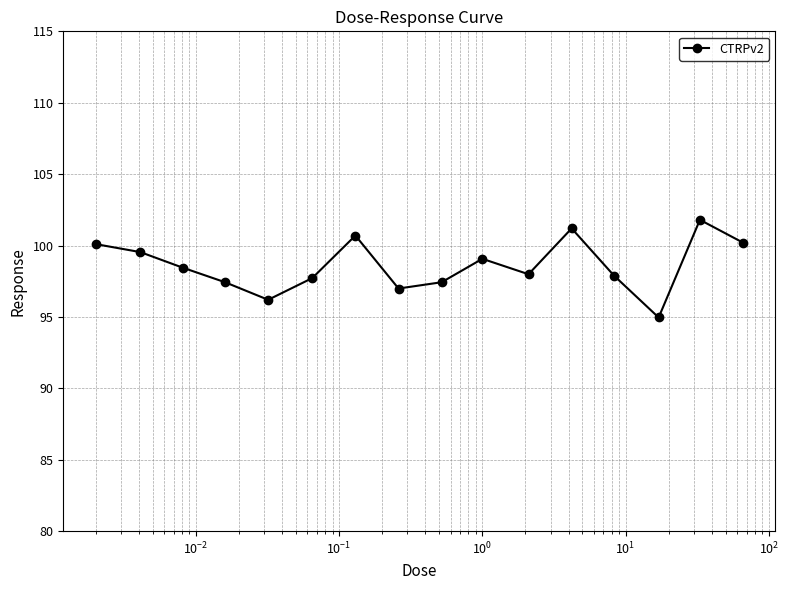

What is the greatest value displayed?

101.8